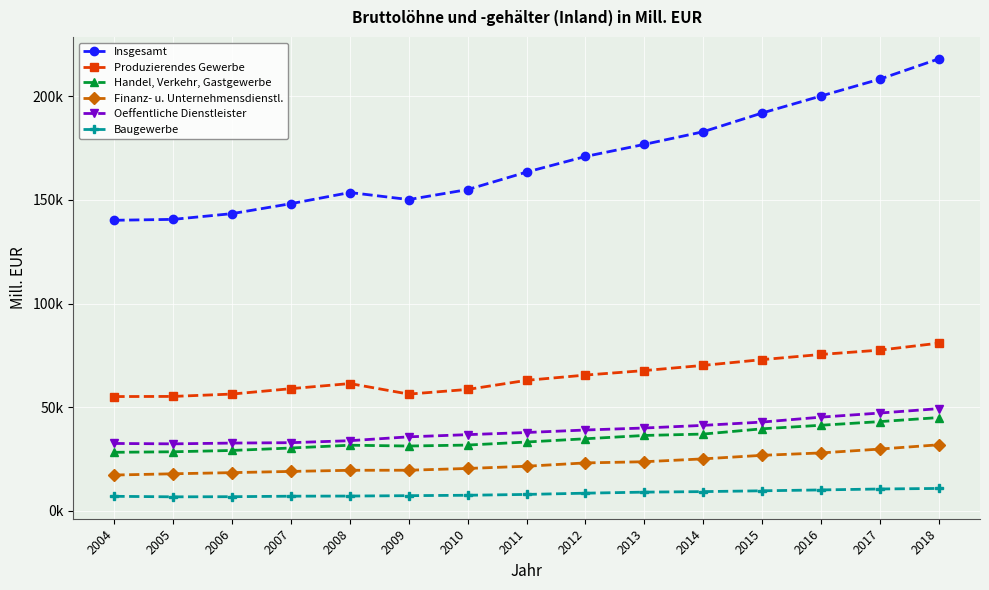

What is the total value across all series at 2006?

286448.4